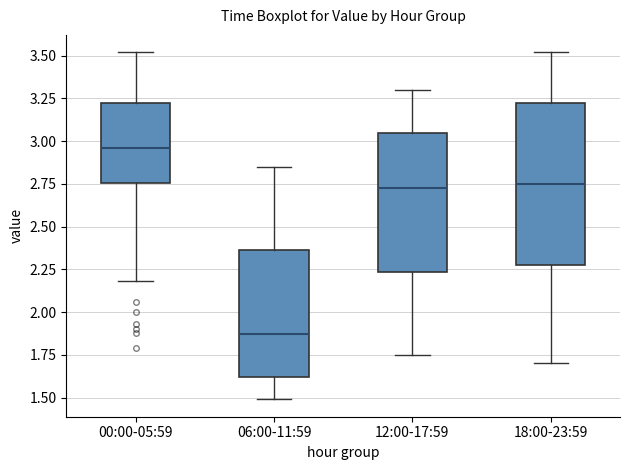

Where is the upper edge of the box for 06:00-11:59 on the y-axis? The values are not printed on the chart, so give them approximately, as read against the axis.

2.35